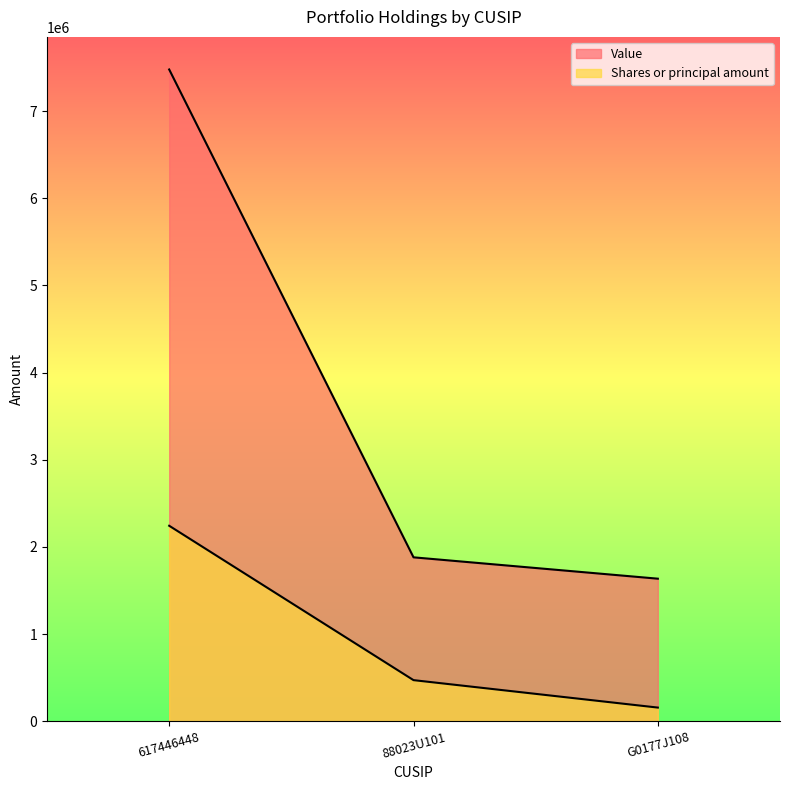

Is the value of Value at 88023U101 greater than the value of Shares or principal amount at 617446448?

No